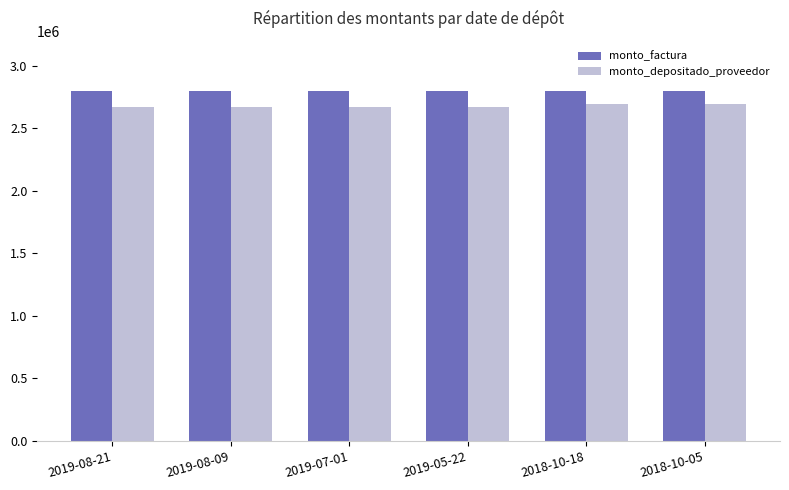

Reading left to right, extract all data points from this chart.

monto_factura: 2019-08-21=2800000	2019-08-09=2800000	2019-07-01=2800000	2019-05-22=2800000	2018-10-18=2800000	2018-10-05=2800000
monto_depositado_proveedor: 2019-08-21=2669653	2019-08-09=2669653	2019-07-01=2669653	2019-05-22=2669653	2018-10-18=2696214	2018-10-05=2696214